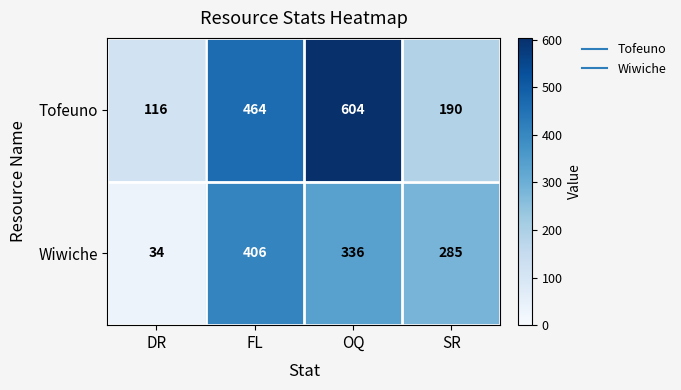

What is the maximum value for Wiwiche?

406